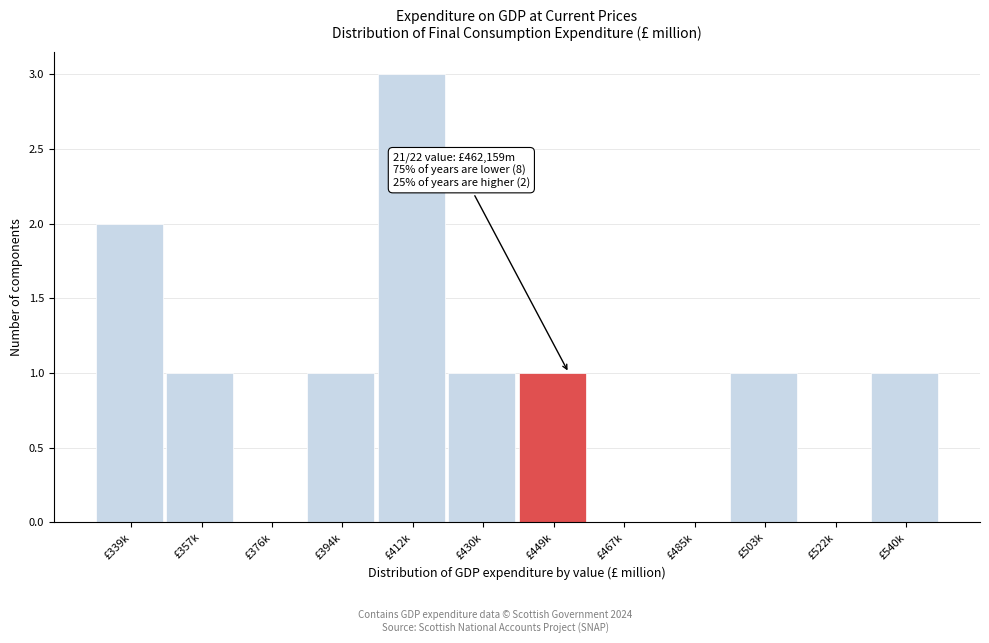

Reading left to right, extract all data points from this chart.

£339k=2	£357k=1	£376k=0	£394k=1	£412k=3	£430k=1	£449k=1	£467k=0	£485k=0	£503k=1	£522k=0	£540k=1